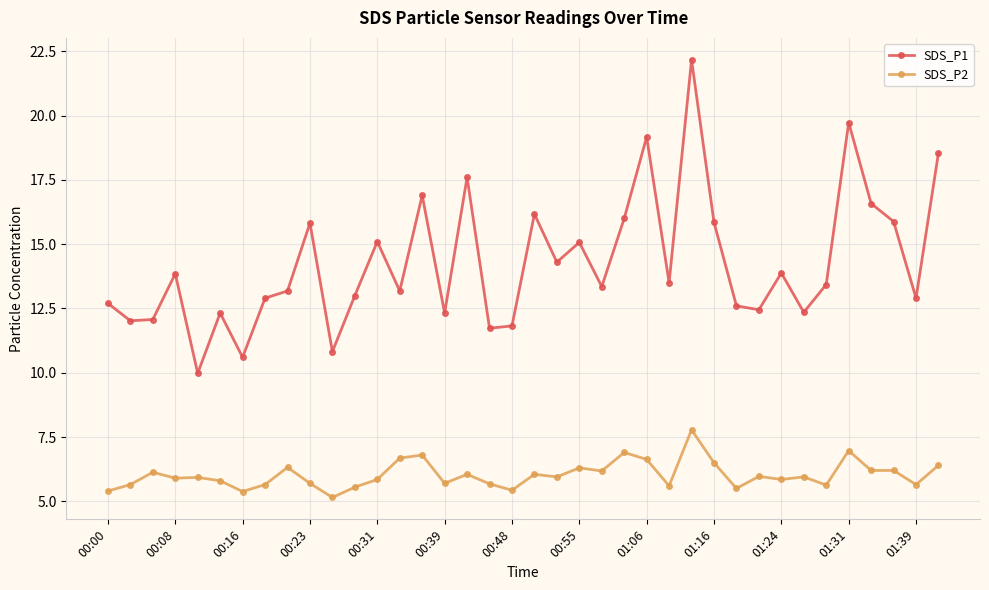

What is the sum of all SDS_P2 values?

229.0